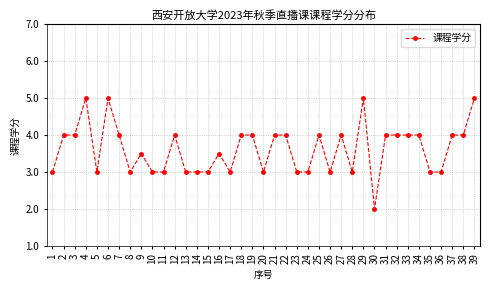

Reading right to left, what are all the values shown in this chart?

39=5.0	38=4.0	37=4.0	36=3.0	35=3.0	34=4.0	33=4.0	32=4.0	31=4.0	30=2.0	29=5.0	28=3.0	27=4.0	26=3.0	25=4.0	24=3.0	23=3.0	22=4.0	21=4.0	20=3.0	19=4.0	18=4.0	17=3.0	16=3.5	15=3.0	14=3.0	13=3.0	12=4.0	11=3.0	10=3.0	9=3.5	8=3.0	7=4.0	6=5.0	5=3.0	4=5.0	3=4.0	2=4.0	1=3.0